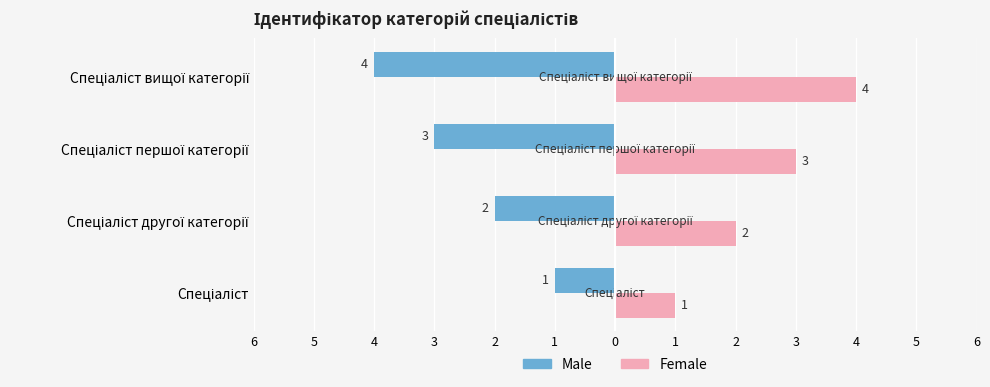

List the series in order of their overall mean, highest first.

Female, Male